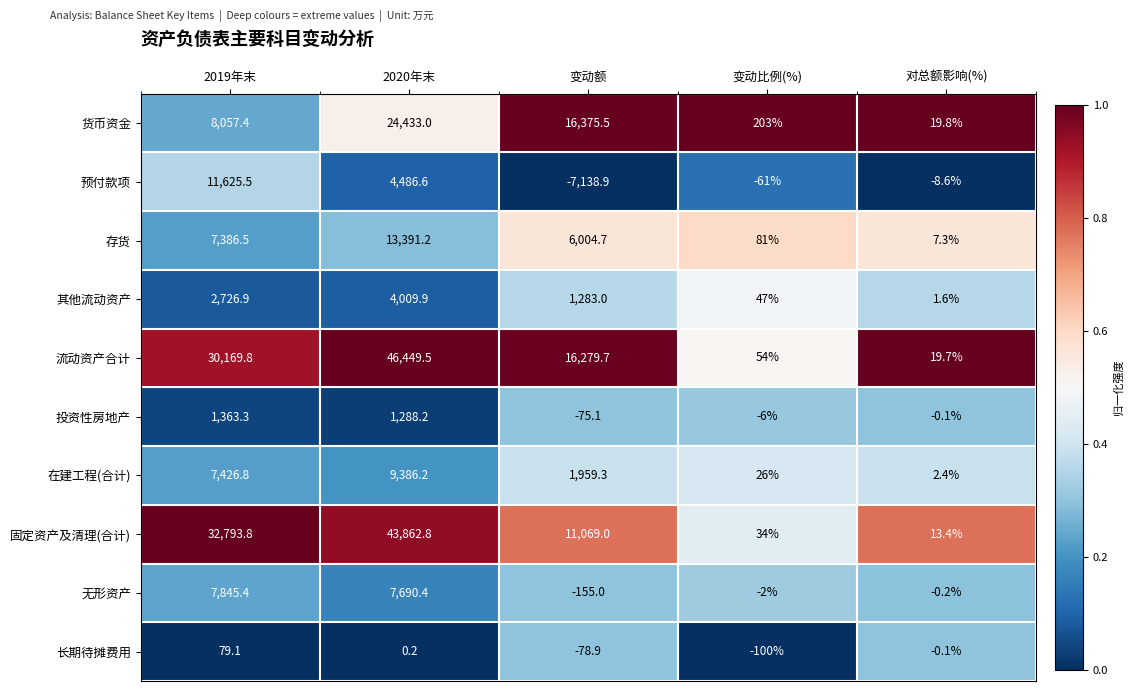

Rank the series at 2019年末 from lowest to highest value.

长期待摊费用, 投资性房地产, 其他流动资产, 存货, 在建工程(合计), 无形资产, 货币资金, 预付款项, 流动资产合计, 固定资产及清理(合计)